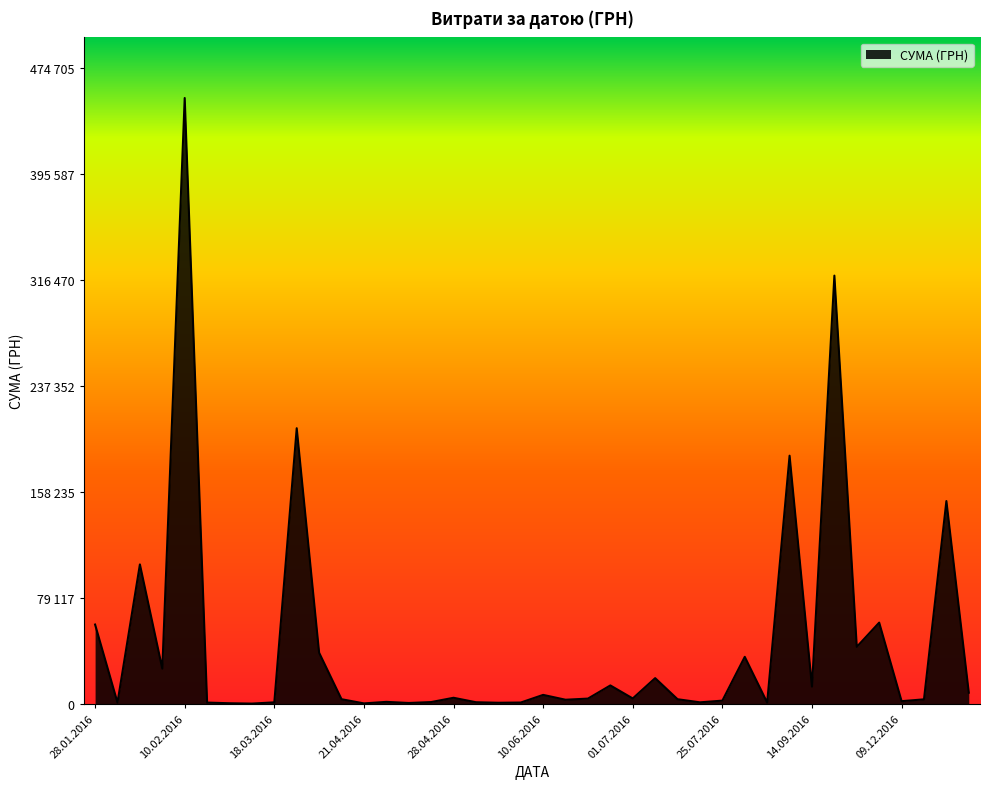

Does the chart have visible grid lines?

No